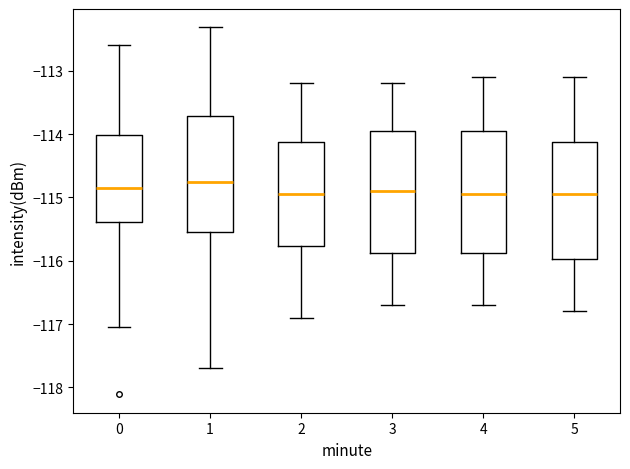

Reading left to right, read every box against the y-axis: the position of its median line, the range the box covers, and the ends of its whiskers. The values are not printed on the chart, so give them approximately, as read against the axis.

0: median -114.8, box -115.4 to -114.0, whiskers -117.1 to -112.6
1: median -114.8, box -115.5 to -113.7, whiskers -117.7 to -112.3
2: median -114.9, box -115.8 to -114.1, whiskers -116.9 to -113.2
3: median -114.9, box -115.9 to -113.9, whiskers -116.7 to -113.2
4: median -114.9, box -115.9 to -113.9, whiskers -116.7 to -113.1
5: median -114.9, box -116.0 to -114.1, whiskers -116.8 to -113.1